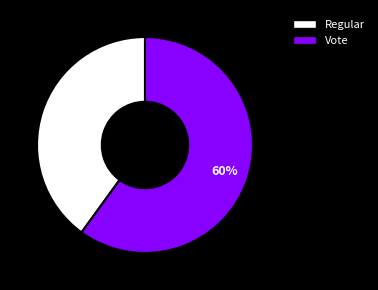

Does Vote represent more than half of the total?

Yes